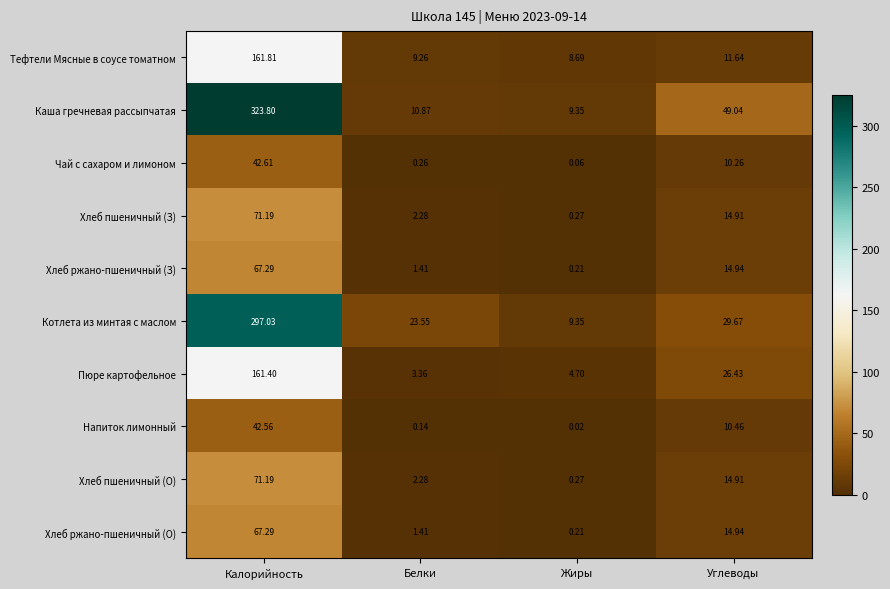

Where is Хлеб ржано-пшеничный (З) nearest to the value 33?

Углеводы